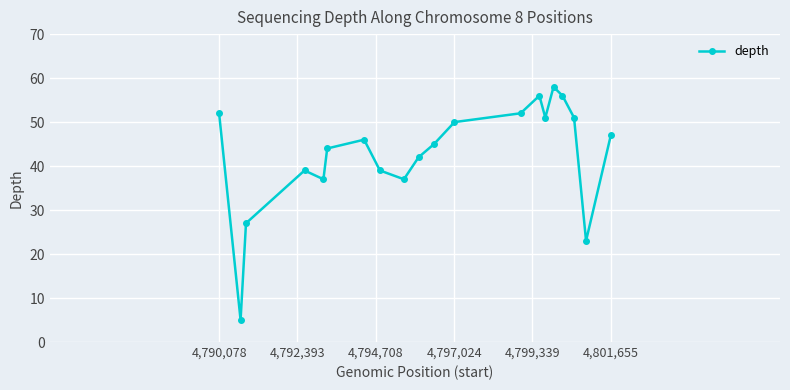

True or false: the data has more than 1 interior local peaks.

True